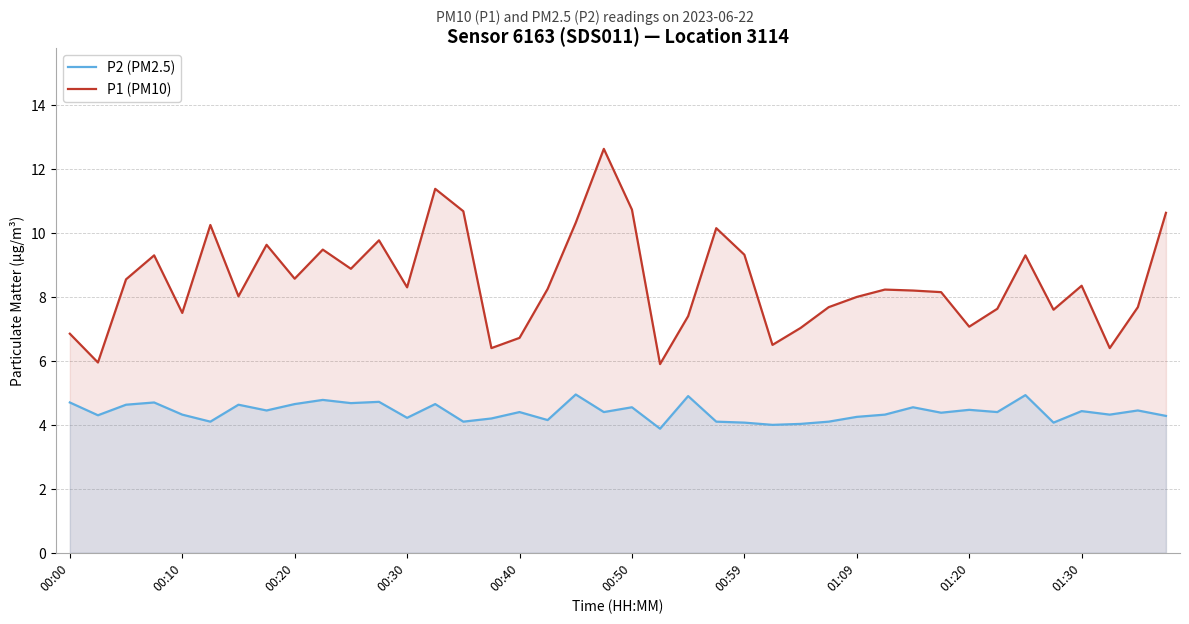

Reading right to left, what are all the values shown in this chart?

P2 (PM2.5): 4.3	4.5	4.3	4.4	4.1	4.9	4.4	4.5	4.4	4.5	4.3	4.2	4.1	4.0	4.0	4.1	4.1	4.9	3.9	4.5	4.4	5.0	4.2	4.4	4.2	4.1	4.7	4.2	4.7	4.7	4.8	4.7	4.5	4.6	4.1	4.3	4.7	4.6	4.3	4.7
P1 (PM10): 10.6	7.7	6.4	8.3	7.6	9.3	7.6	7.1	8.2	8.2	8.2	8.0	7.7	7.0	6.5	9.3	10.2	7.4	5.9	10.7	12.6	10.3	8.2	6.7	6.4	10.7	11.4	8.3	9.8	8.9	9.5	8.6	9.6	8.0	10.2	7.5	9.3	8.6	6.0	6.8